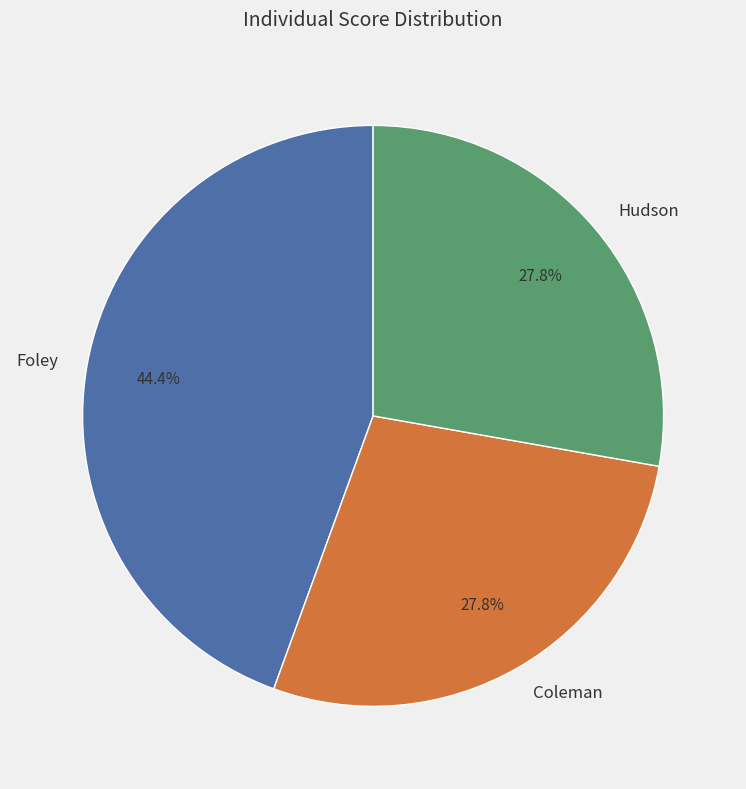

What percentage is the Foley slice, to the nearest percent?

44%